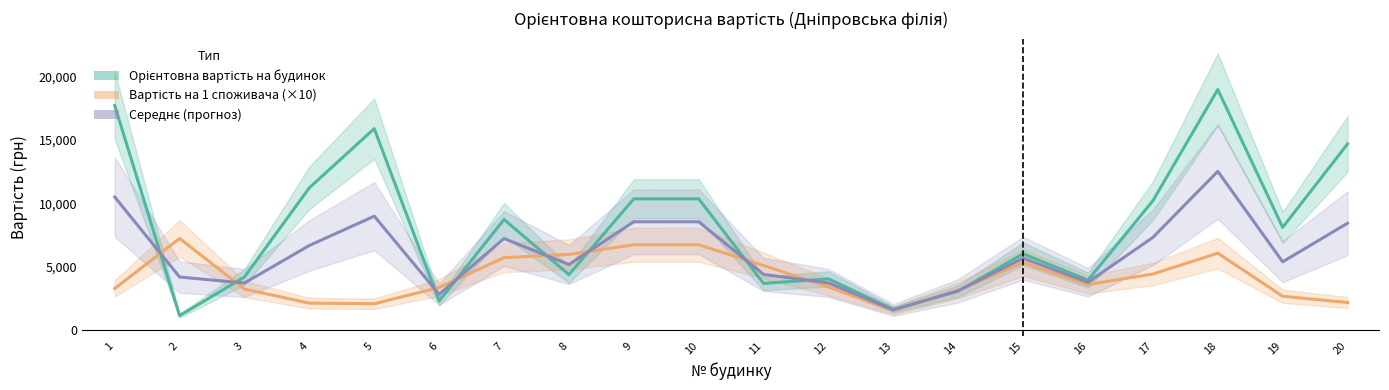

Reading left to right, extract all data points from this chart.

Орієнтовна вартість на будинок: 1=17722.2	2=1111.7	3=4168.0	4=11219.7	5=15893.5	6=2265.4	7=8711.4	8=4358.3	9=10346.0	10=10346.0	11=3660.7	12=4017.7	13=1605.9	14=3050.7	15=5996.7	16=3921.3	17=10194.4	18=18984.7	19=8090.8	20=14685.0
Вартість на 1 споживача (×10): 1=3259.2	2=7215.2	3=3211.6	4=2100.2	5=2054.2	6=3337.2	7=5695.4	8=5949.5	9=6715.2	10=6717.1	11=5077.5	12=3378.2	13=1520.6	14=3110.5	15=5306.3	16=3574.3	17=4402.2	18=6049.6	19=2645.2	20=2150.8
Середнє (прогноз): 1=10490.7	2=4163.4	3=3689.8	4=6659.9	5=8973.8	6=2801.3	7=7203.4	8=5153.9	9=8530.6	10=8531.6	11=4369.1	12=3698.0	13=1563.2	14=3080.6	15=5651.5	16=3747.8	17=7298.3	18=12517.1	19=5368.0	20=8417.9